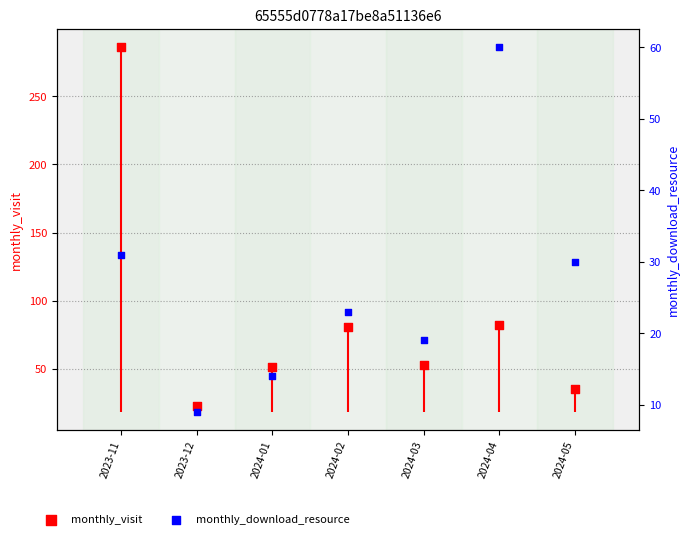

Which series contains the lowest Y value?

monthly_download_resource